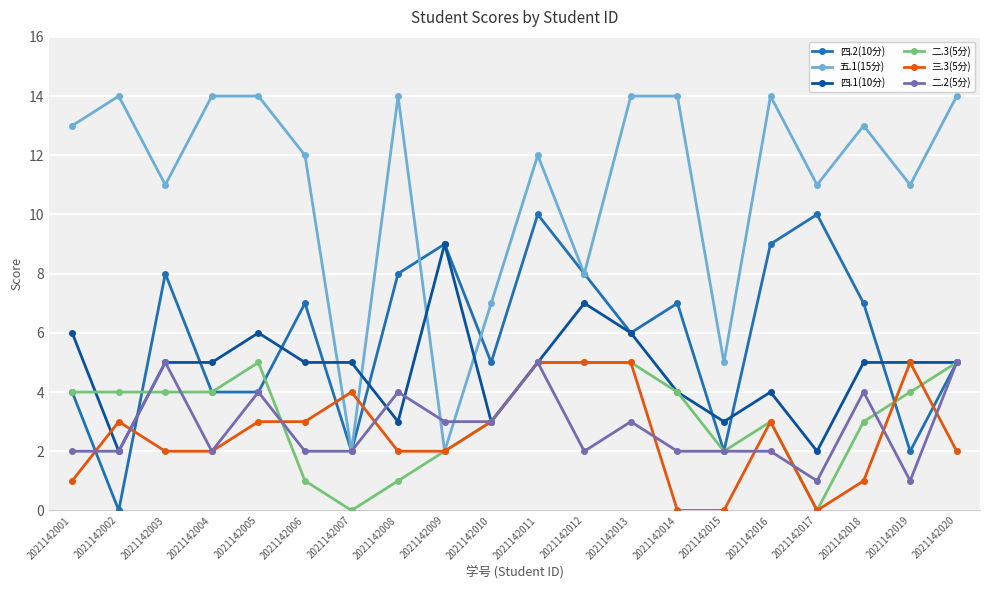

Count the number of categories in the chart.

20